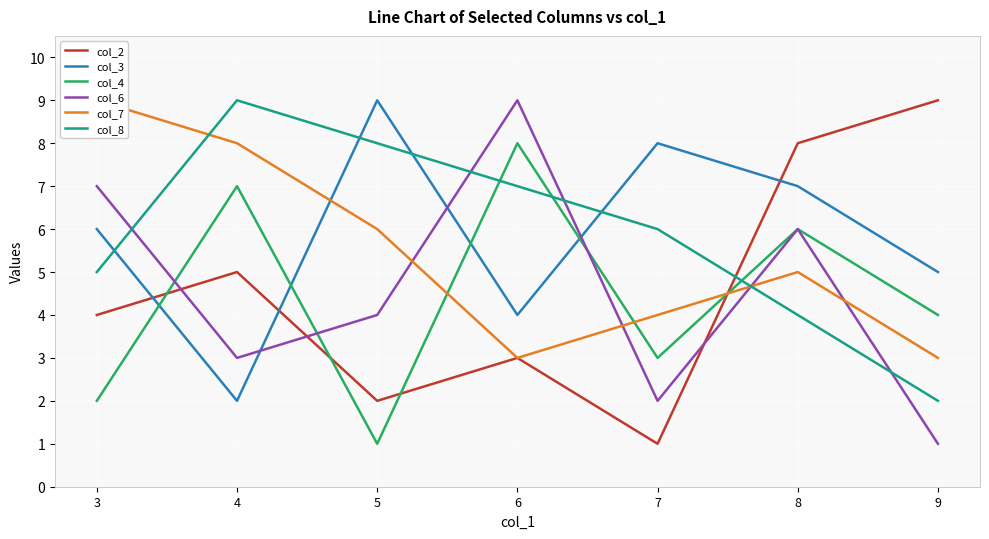

Reading left to right, list all the values displayed in this chart.

col_2: 4	5	2	3	1	8	9
col_3: 6	2	9	4	8	7	5
col_4: 2	7	1	8	3	6	4
col_6: 7	3	4	9	2	6	1
col_7: 9	8	6	3	4	5	3
col_8: 5	9	8	7	6	4	2